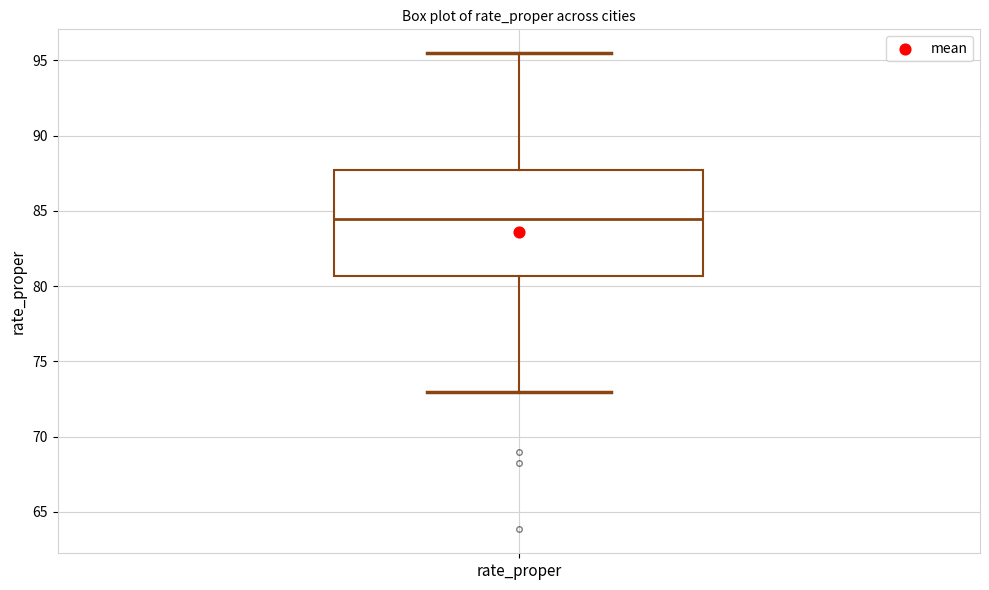

Where is the lower edge of the box for rate_proper on the y-axis? The values are not printed on the chart, so give them approximately, as read against the axis.

80.5